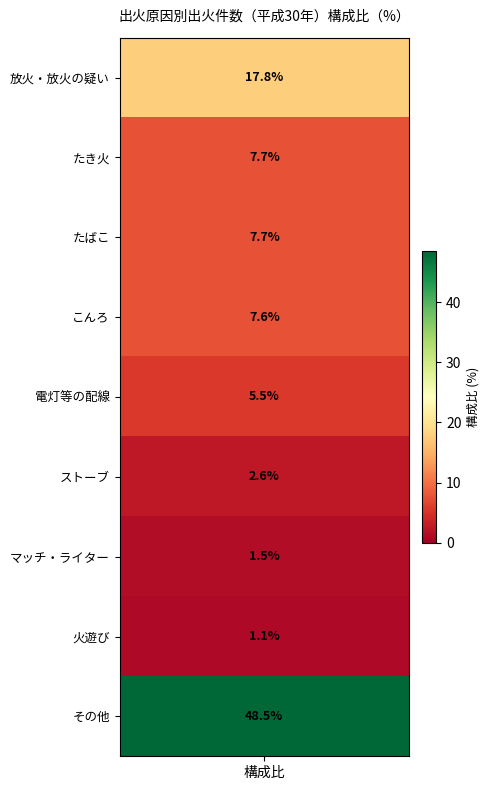

Rank the categories by value from highest to lowest.

その他, 放火・放火の疑い, たき火, たばこ, こんろ, 電灯等の配線, ストーブ, マッチ・ライター, 火遊び